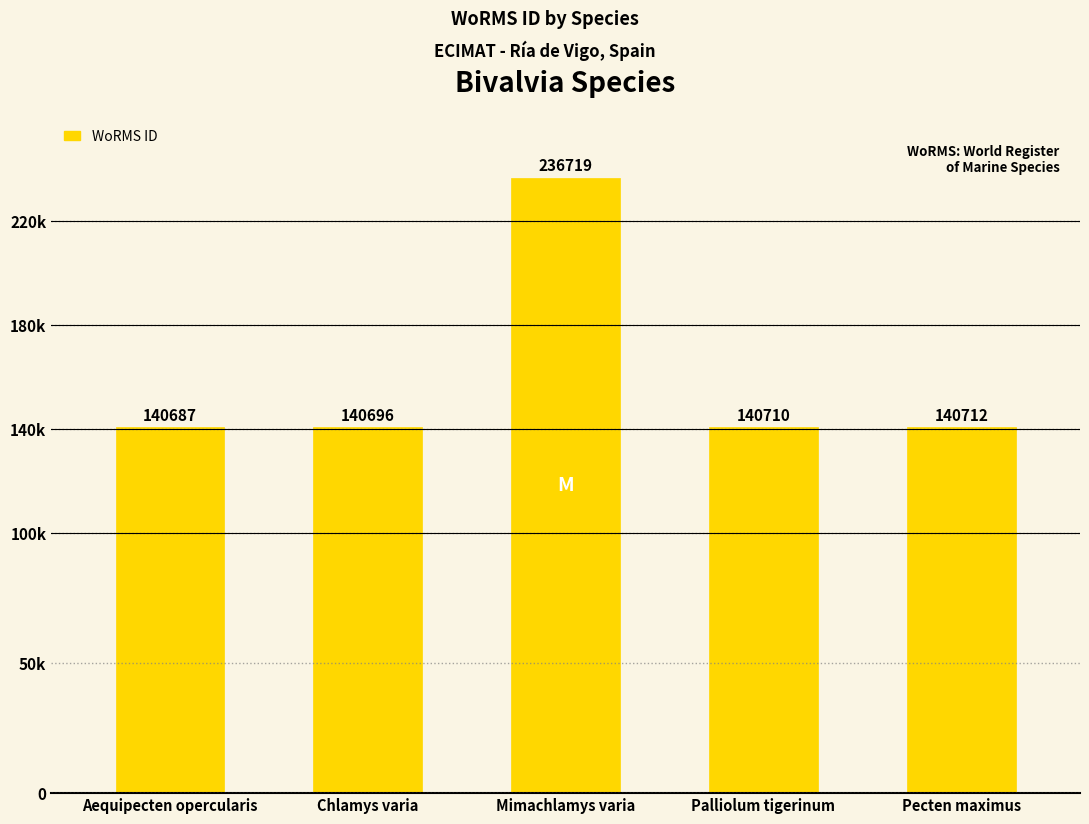

Which has a higher value, Pecten maximus or Aequipecten opercularis?

Pecten maximus